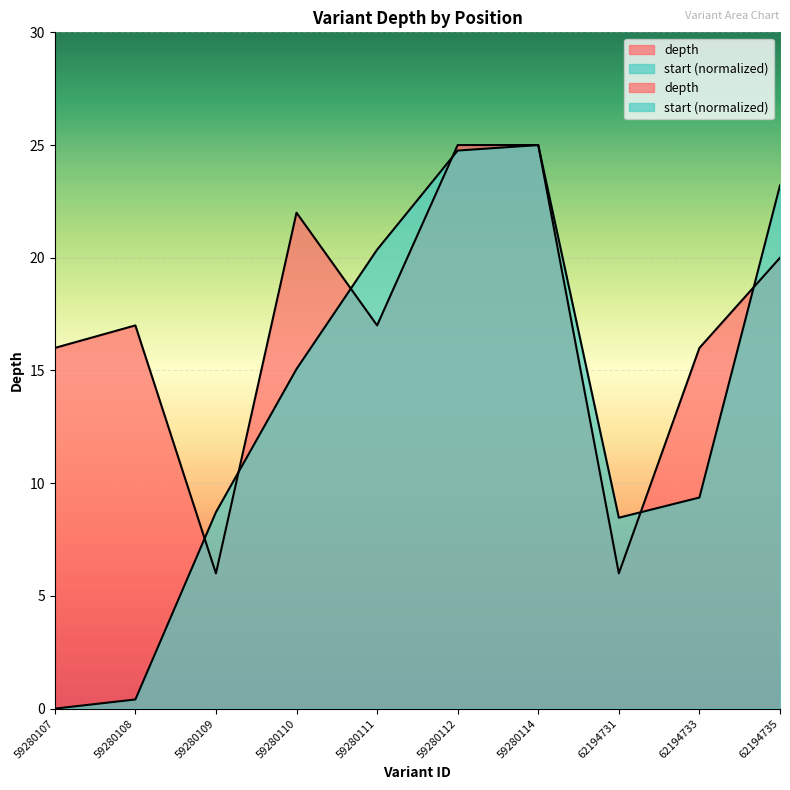

At which label does depth first exceed 17?

59280110